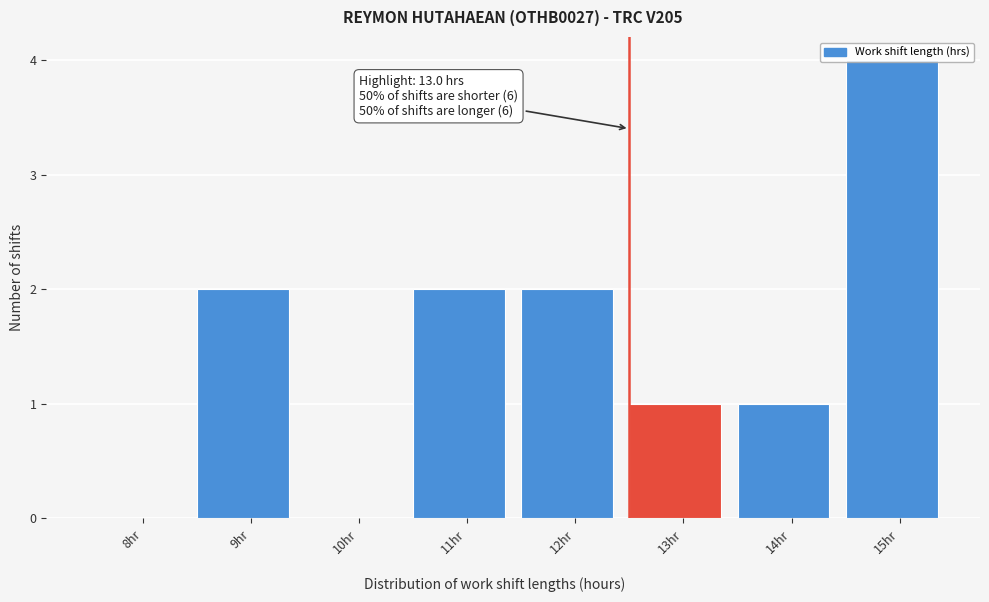

What is the sum of the values at 13hr and 9hr?

3